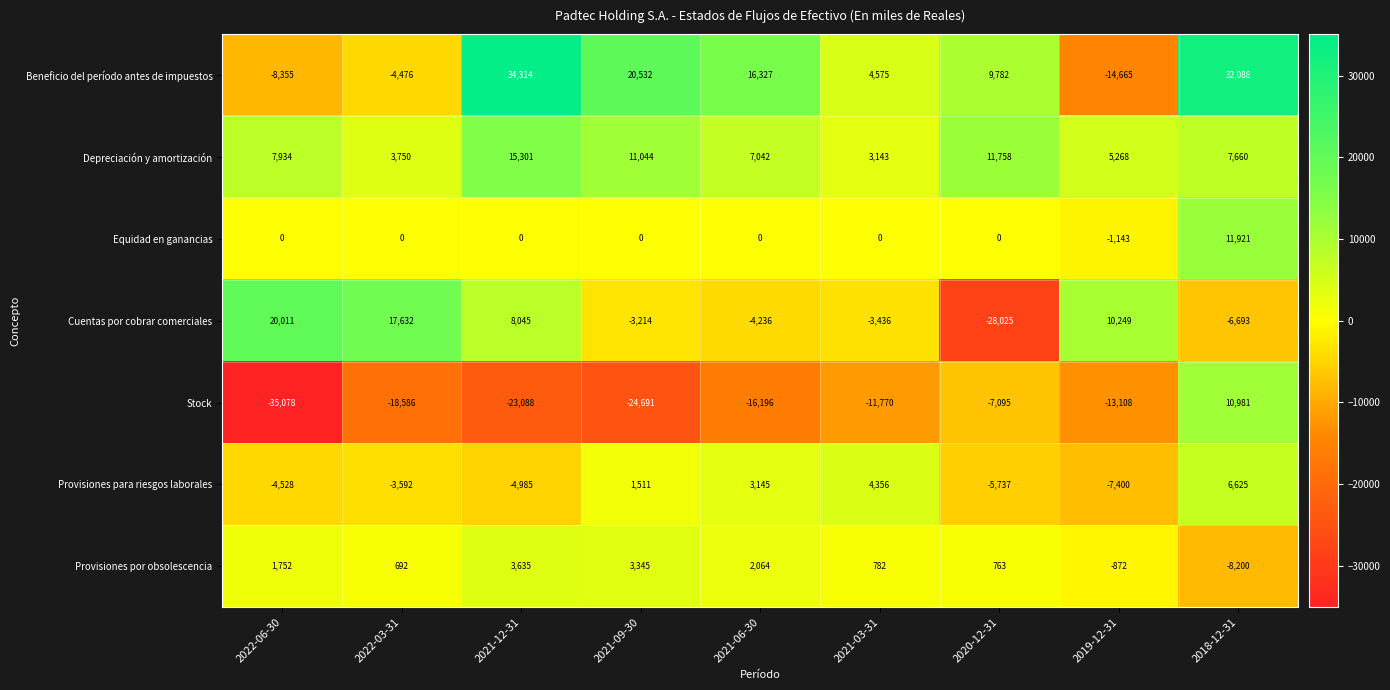

What is the total value across all series at 2022-06-30?

-18264